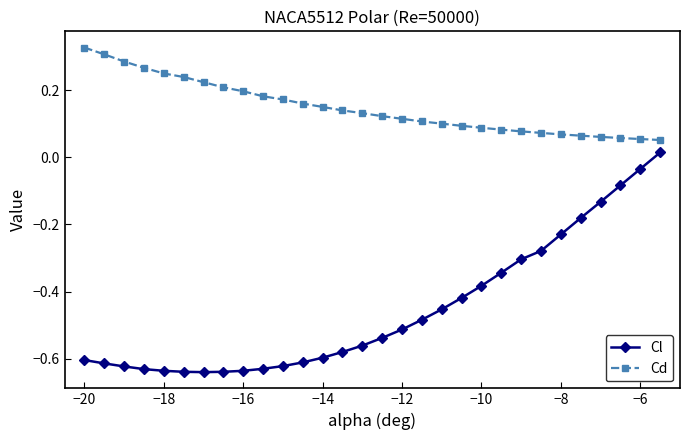

Rank the series by their maximum value, from lowest to highest.

Cl, Cd